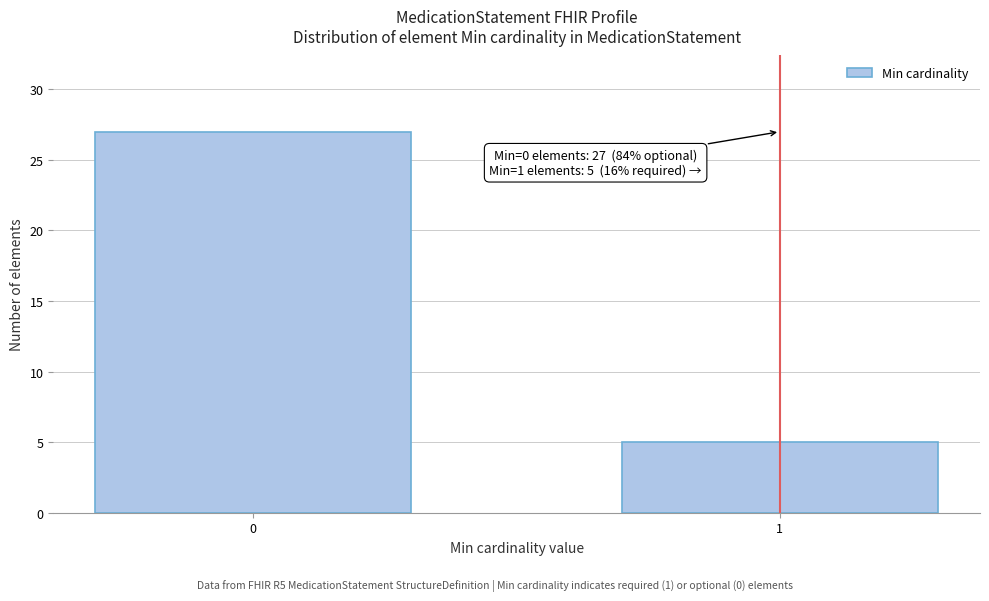

Reading left to right, extract all data points from this chart.

27	5